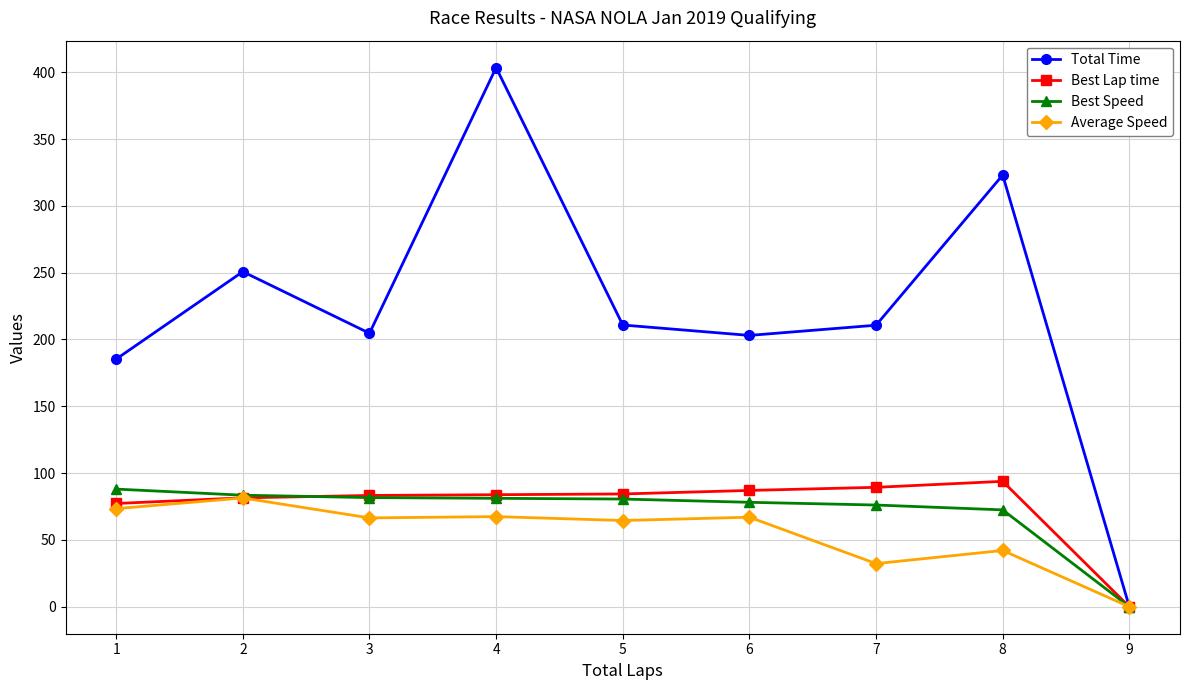

Is it true that Total Time equals 353.7 at 7?

False